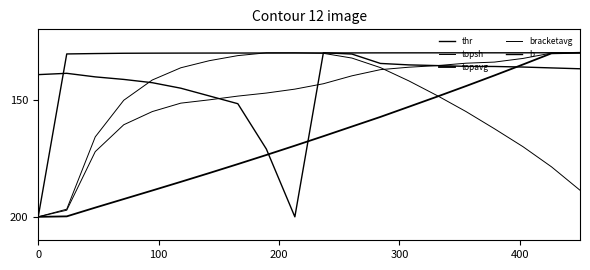

What is the lowest value of the bracketavg series?

130.0